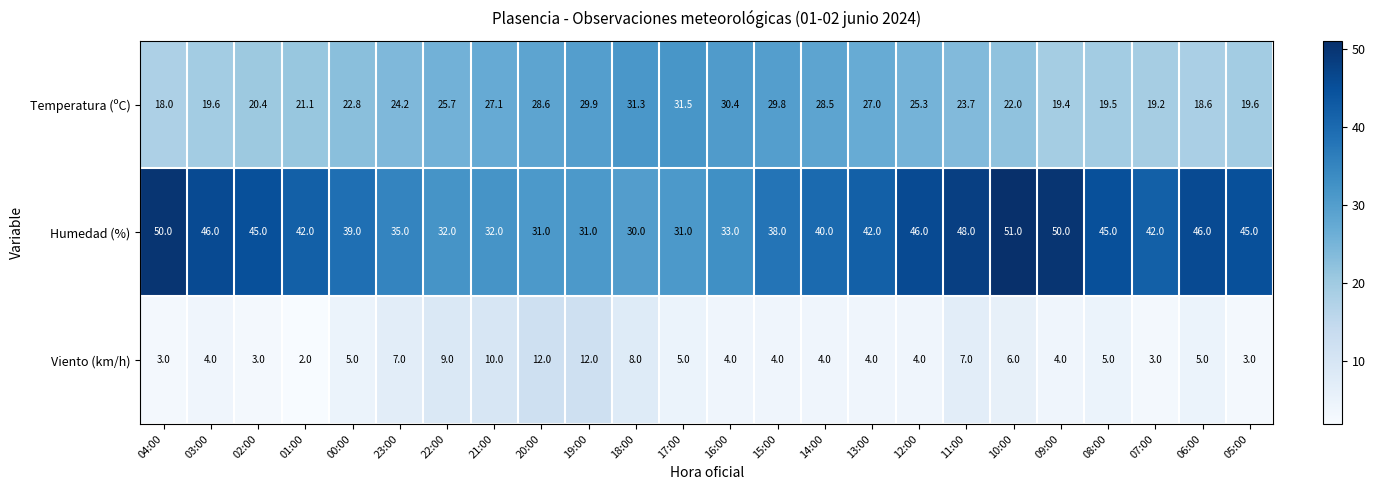

What is the difference between the Viento (km/h) values at 15:00 and 05:00?

1.0